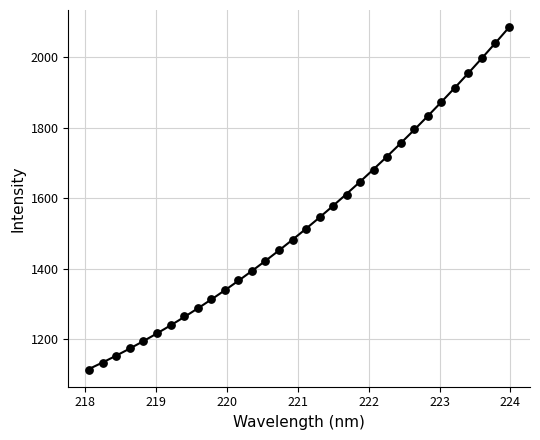

What is the range of Y values (max minus min)?

970.5